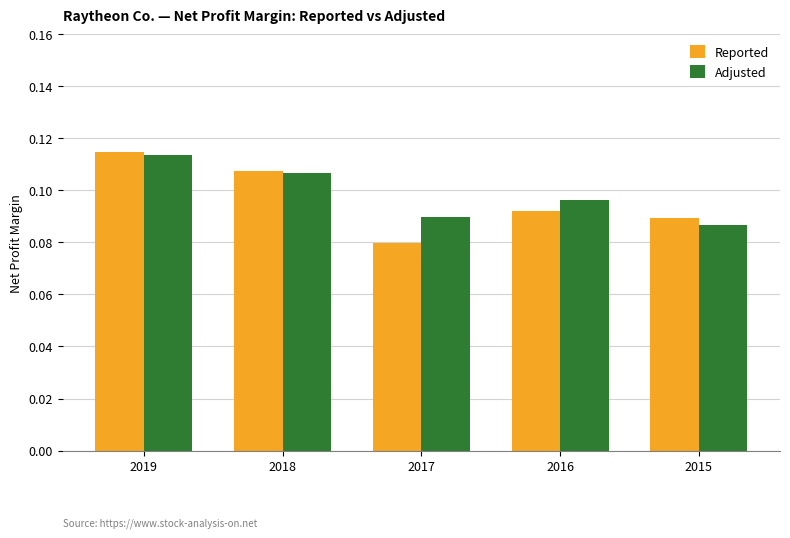

Which series has the widest spread of values?

Reported